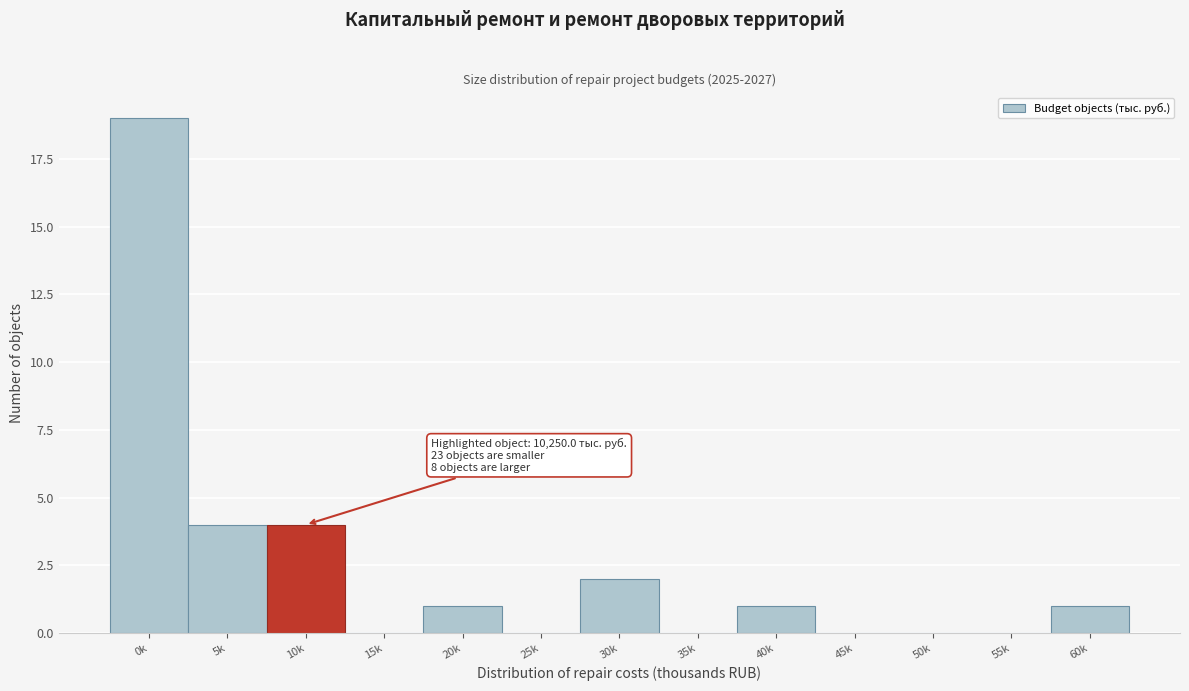

Reading right to left, list all the values displayed in this chart.

60k=1	55k=0	50k=0	45k=0	40k=1	35k=0	30k=2	25k=0	20k=1	15k=0	10k=4	5k=4	0k=19